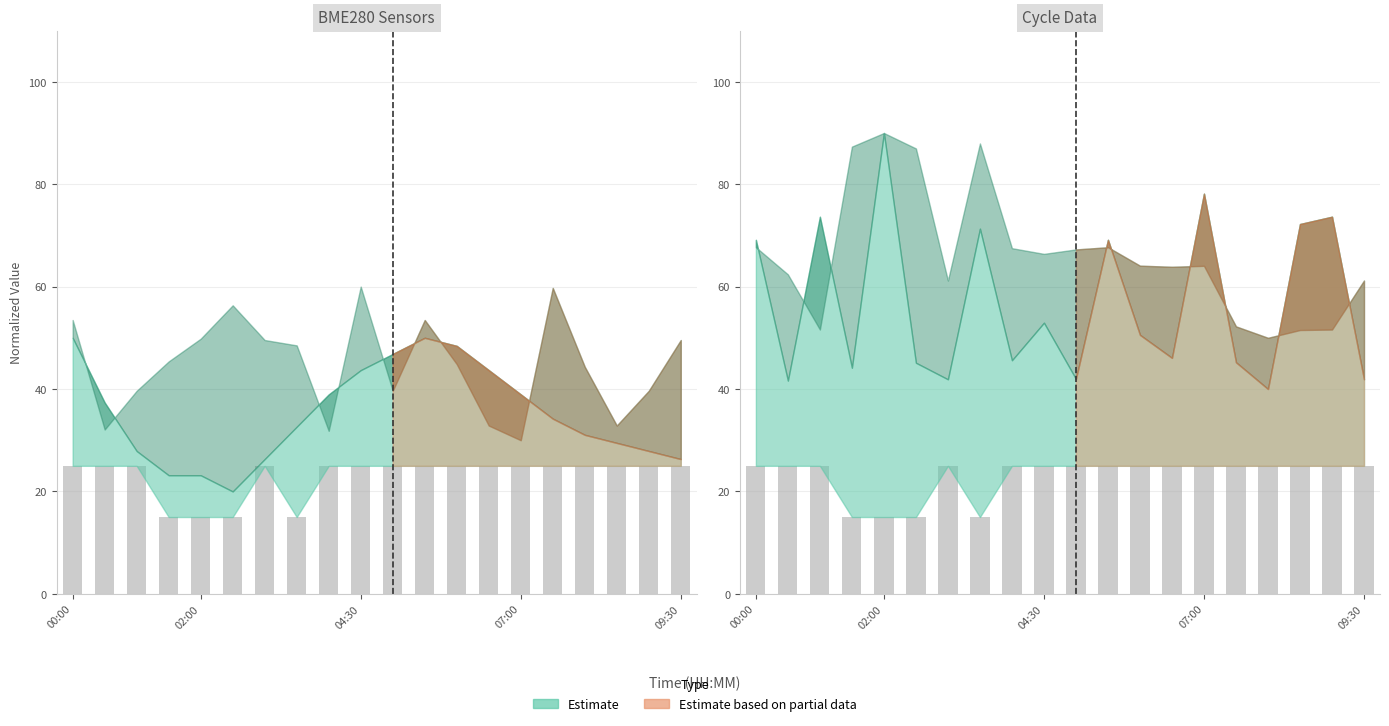

Are the bars grouped side by side (vs. stacked)?

Yes